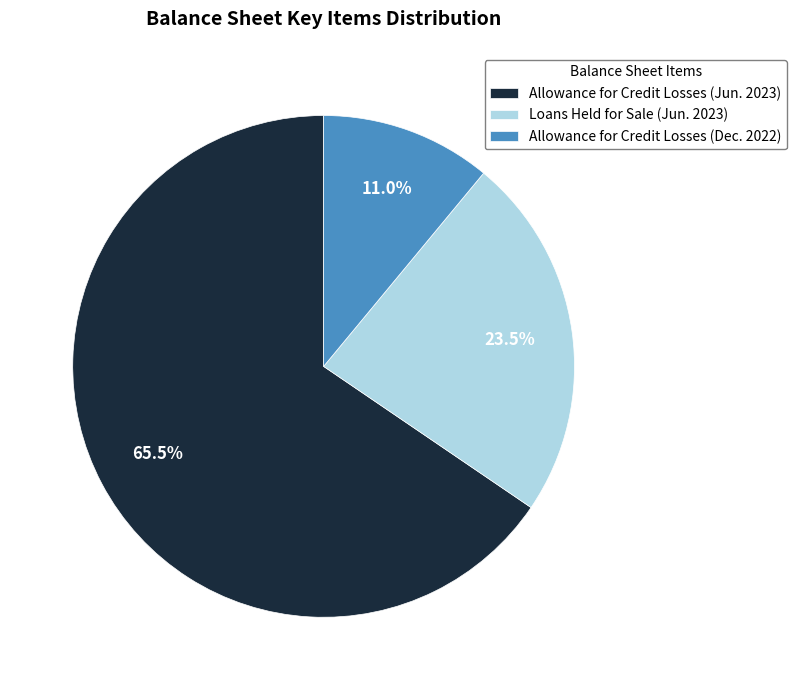

To the nearest percent, what is the average slice percentage?

33%